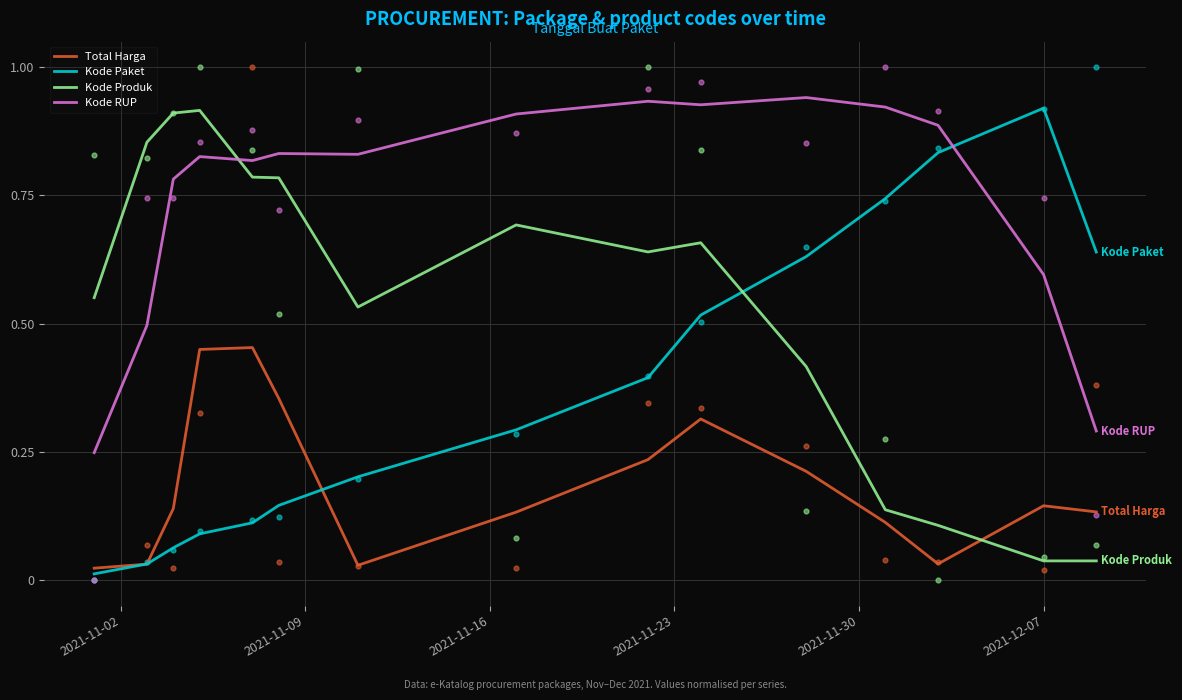

Which series reaches the maximum Y coordinate?

Kode RUP